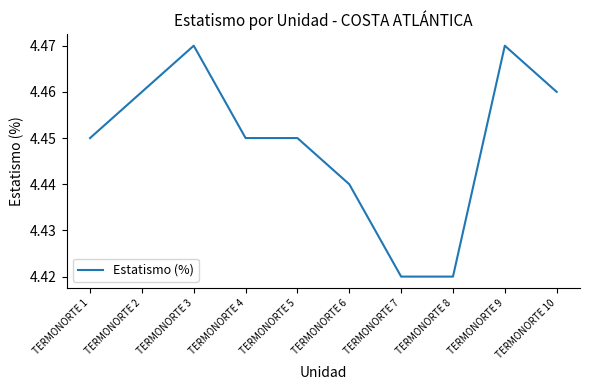

The chart shows a value of 2.6 at TERMONORTE 5. True or false?

False